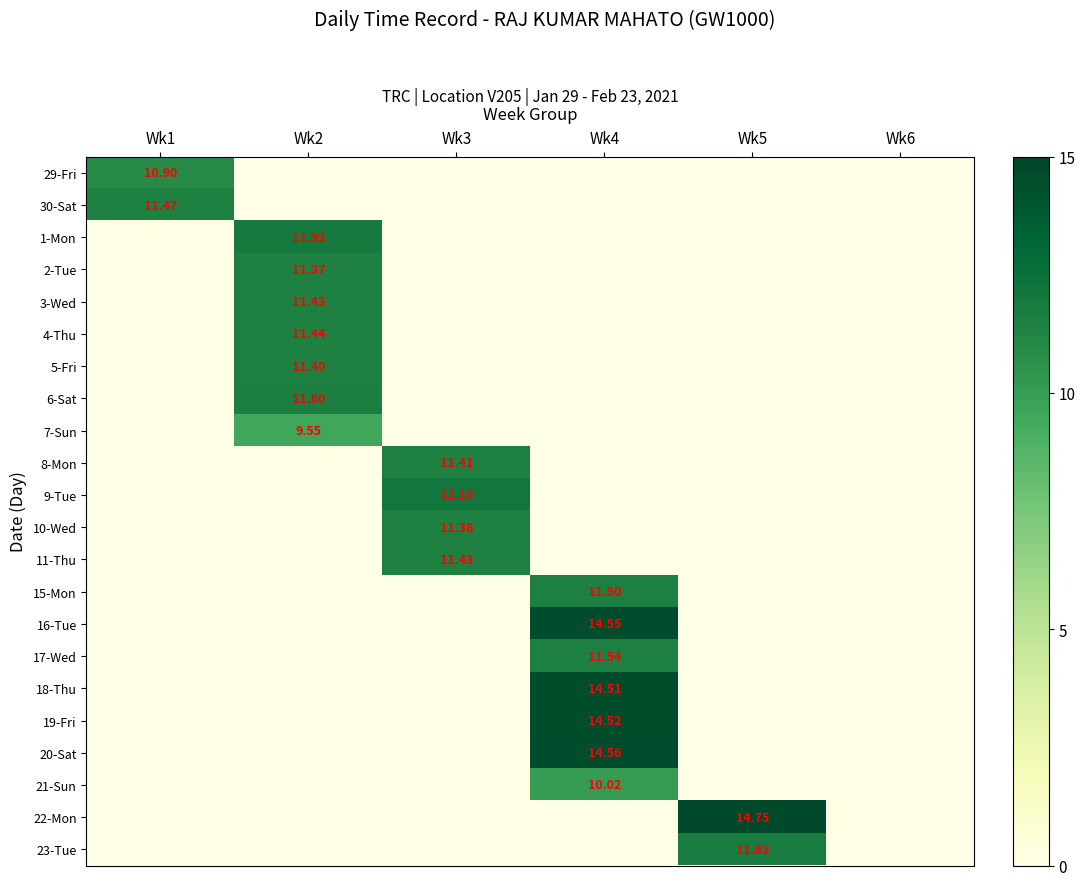

What is the spread (max minus min) of values at Wk3?

12.1